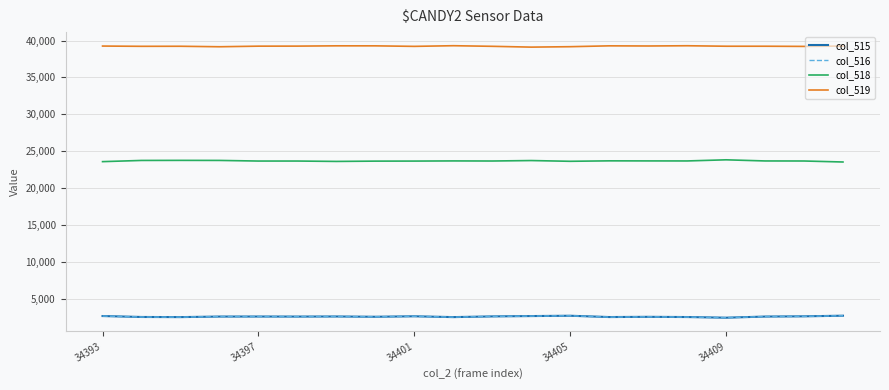

True or false: col_518 and col_515 cross at least once.

False